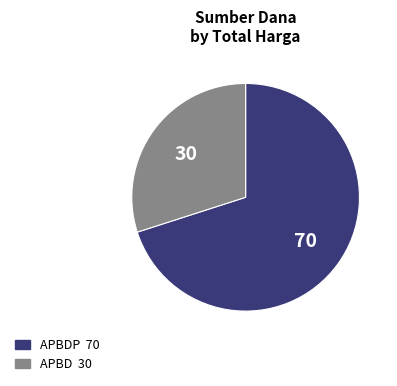

Is there any slice that represents more than half of the pie?

Yes